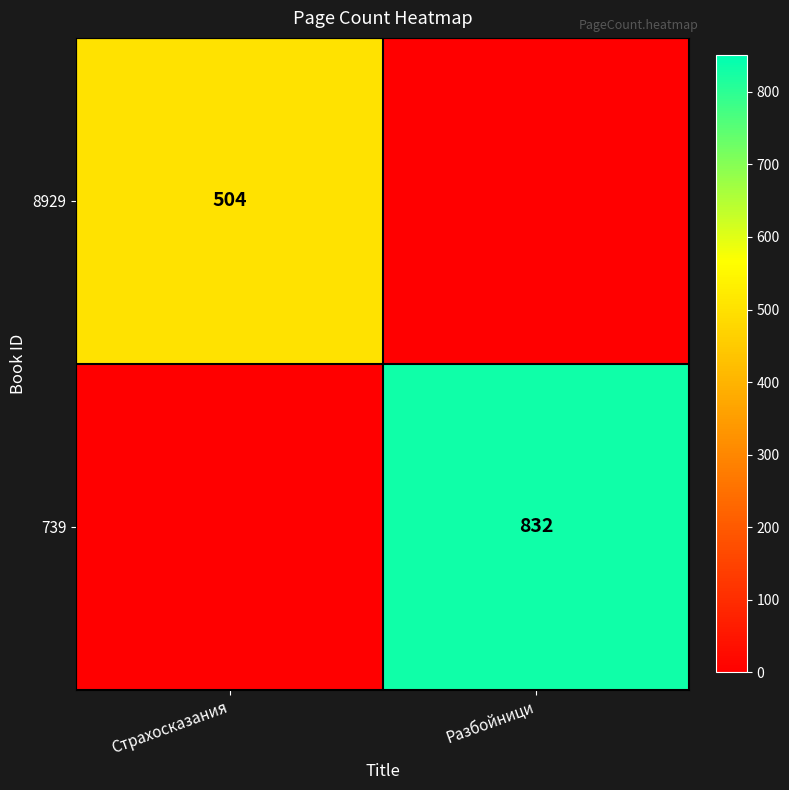

The value of 8929 at Страхосказания is 849. True or false?

False